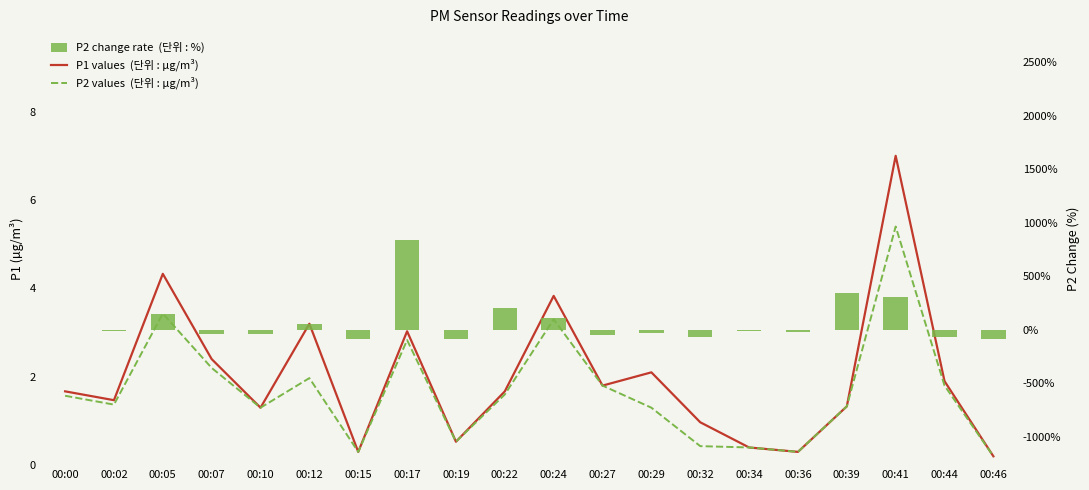

Rank the series by their maximum value, from lowest to highest.

P2 values  (단위 : µg/m³), P1 values  (단위 : µg/m³), P2 change rate  (단위 : %)